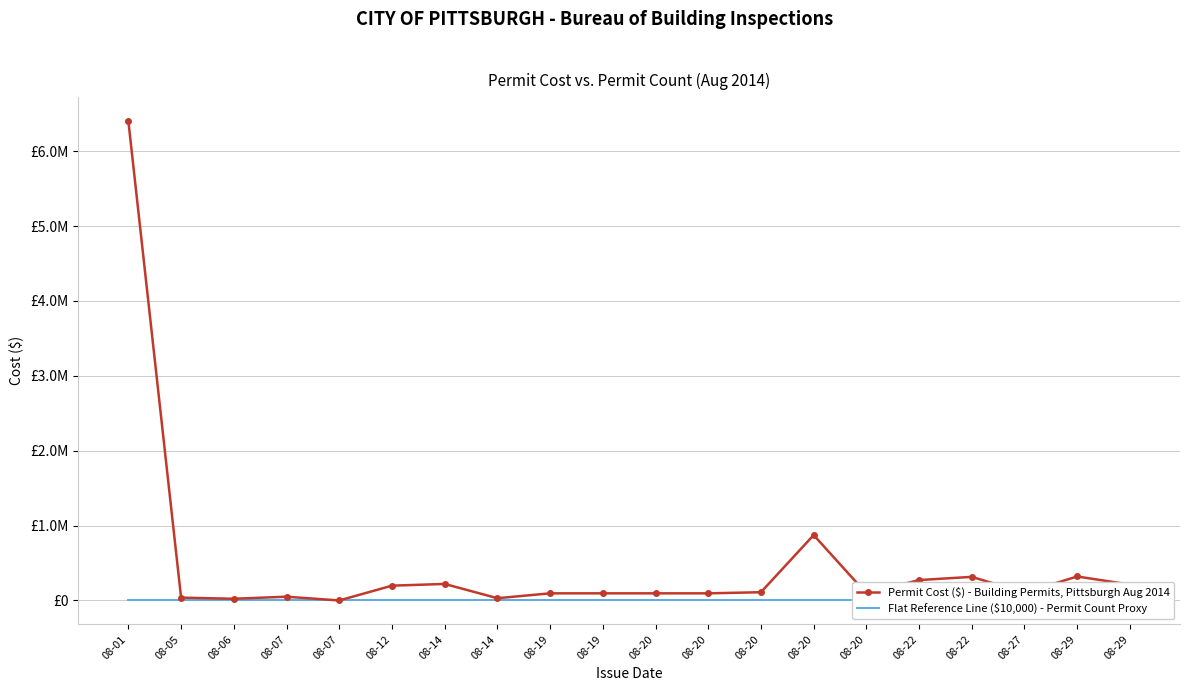

The value of Permit Cost ($) - Building Permits, Pittsburgh Aug 2014 at 08-14 is 30000. True or false?

True